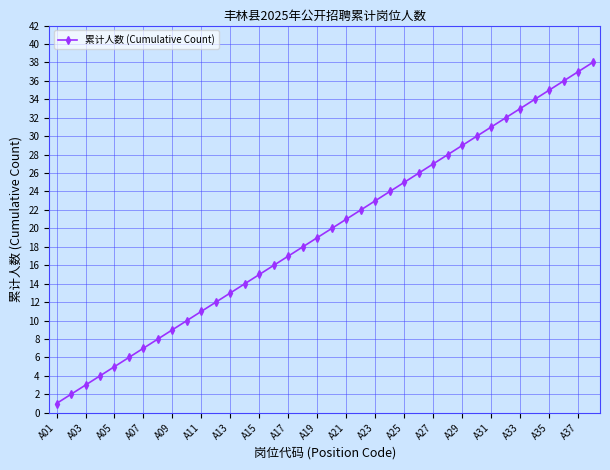

True or false: there are more than 1 points higher than both neighbors.

False